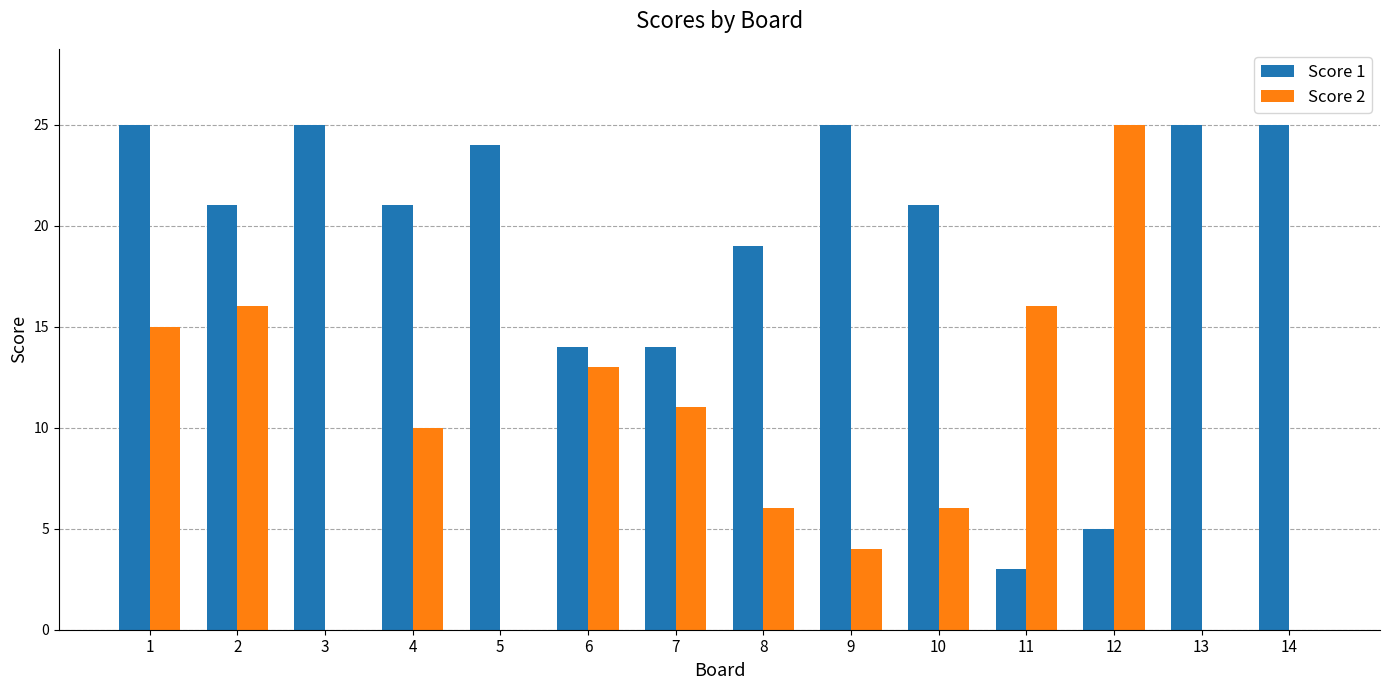

The value of Score 1 at 3 is 16. True or false?

False